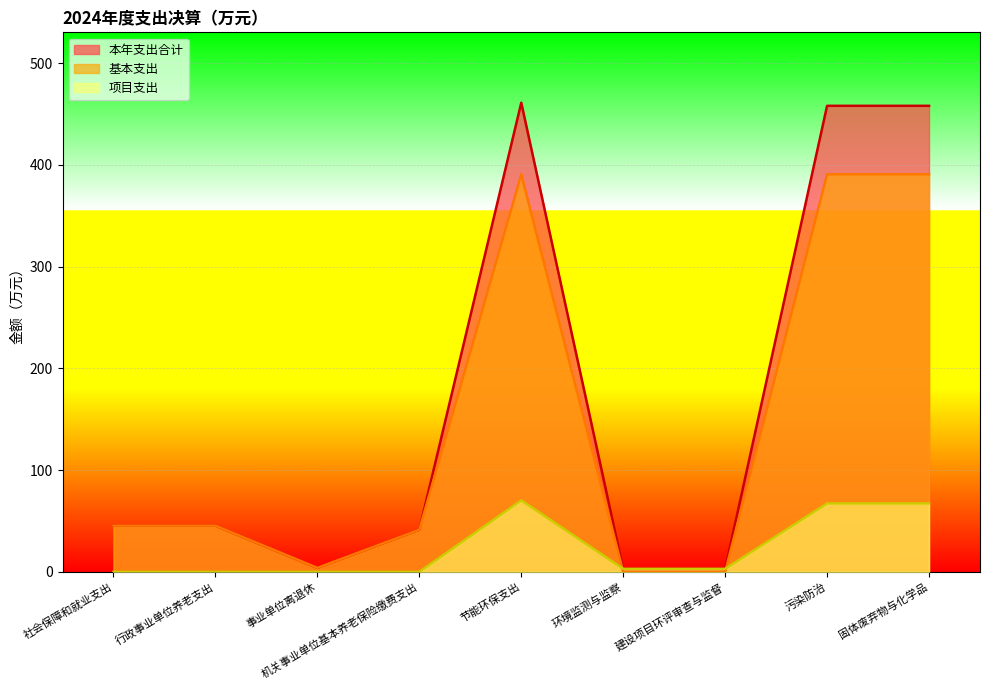

What is the value of the 基本支出 point at the 9th from the left?

390.8